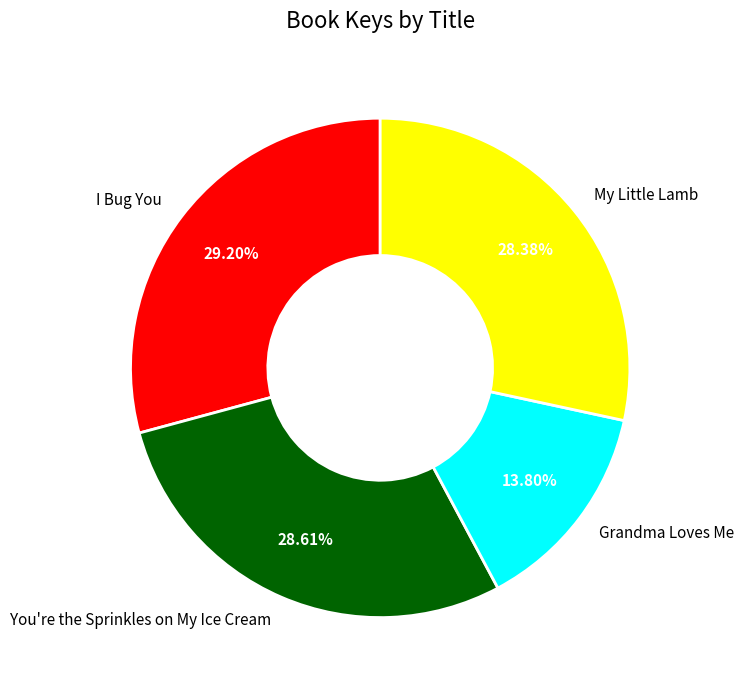

What percentage is the You're the Sprinkles on My Ice Cream slice, to the nearest percent?

29%